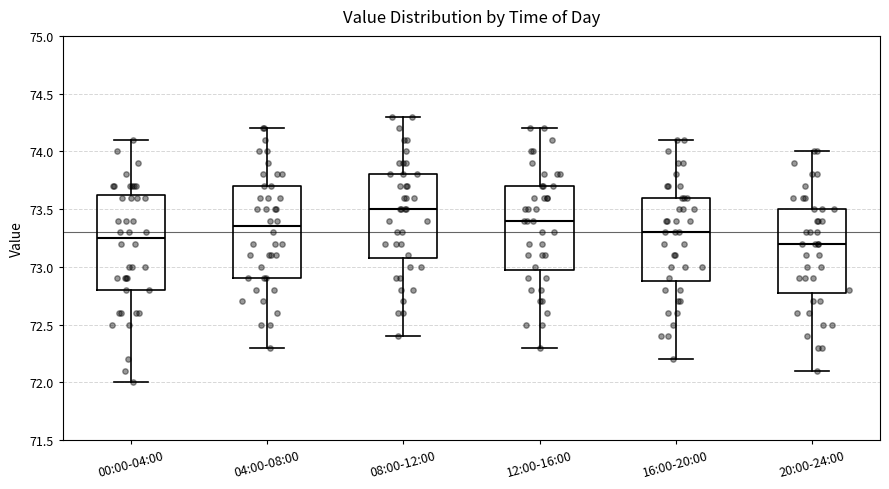

Reading left to right, transcribe this box plot: for each box, give where its median line is, the range the box spans, and where its two whiskers end, as read against the y-axis. The values are not printed on the chart, so give them approximately, as read against the axis.

00:00-04:00: median 73.25, box 72.80 to 73.65, whiskers 72.00 to 74.10
04:00-08:00: median 73.35, box 72.90 to 73.70, whiskers 72.30 to 74.20
08:00-12:00: median 73.50, box 73.10 to 73.80, whiskers 72.40 to 74.30
12:00-16:00: median 73.40, box 73.00 to 73.70, whiskers 72.30 to 74.20
16:00-20:00: median 73.30, box 72.90 to 73.60, whiskers 72.20 to 74.10
20:00-24:00: median 73.20, box 72.80 to 73.50, whiskers 72.10 to 74.00